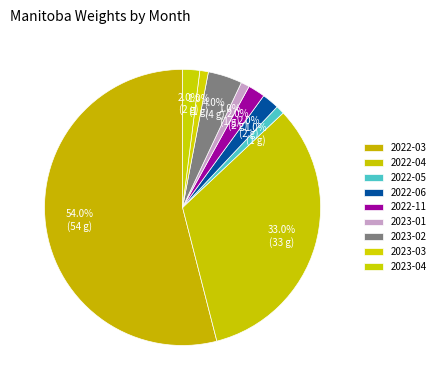

How many slices are in this pie chart?

9